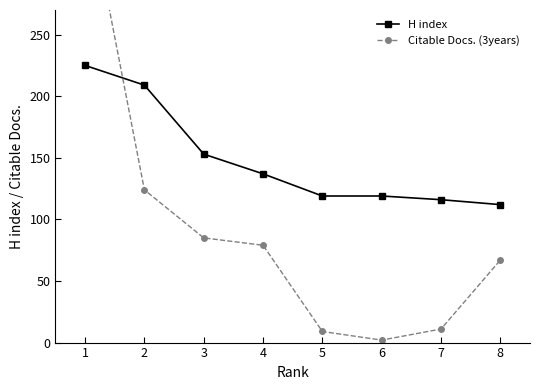

True or false: H index has a value of 58 at 8.

False